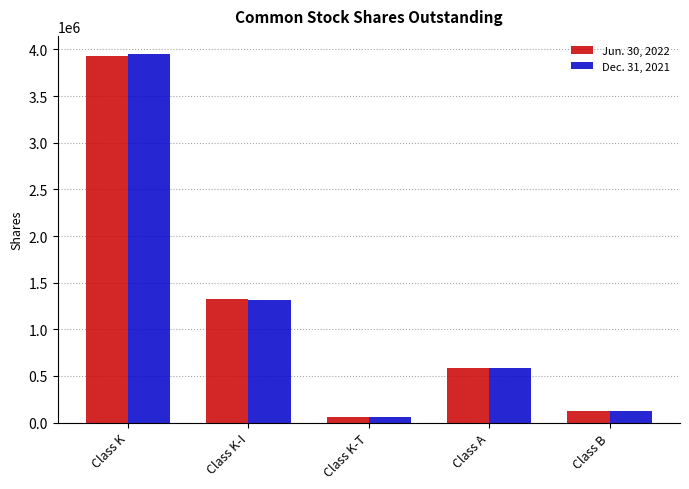

What is the average value of the Dec. 31, 2021 series?

1206506